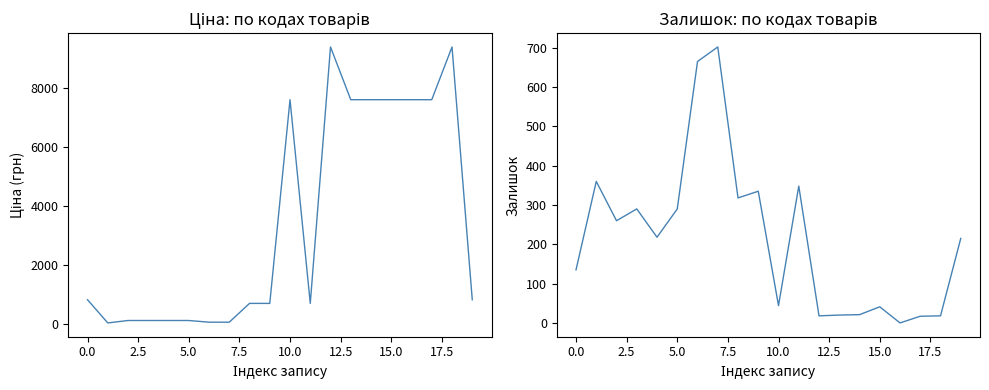

Which series has the widest spread of values?

Ціна